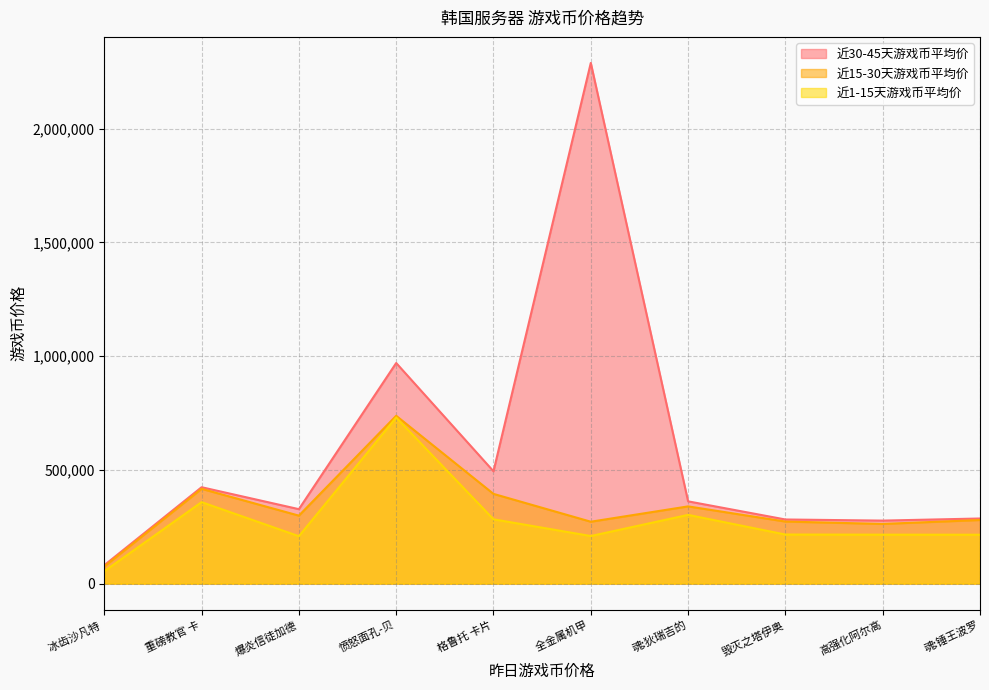

Which series has the widest spread of values?

近30-45天游戏币平均价